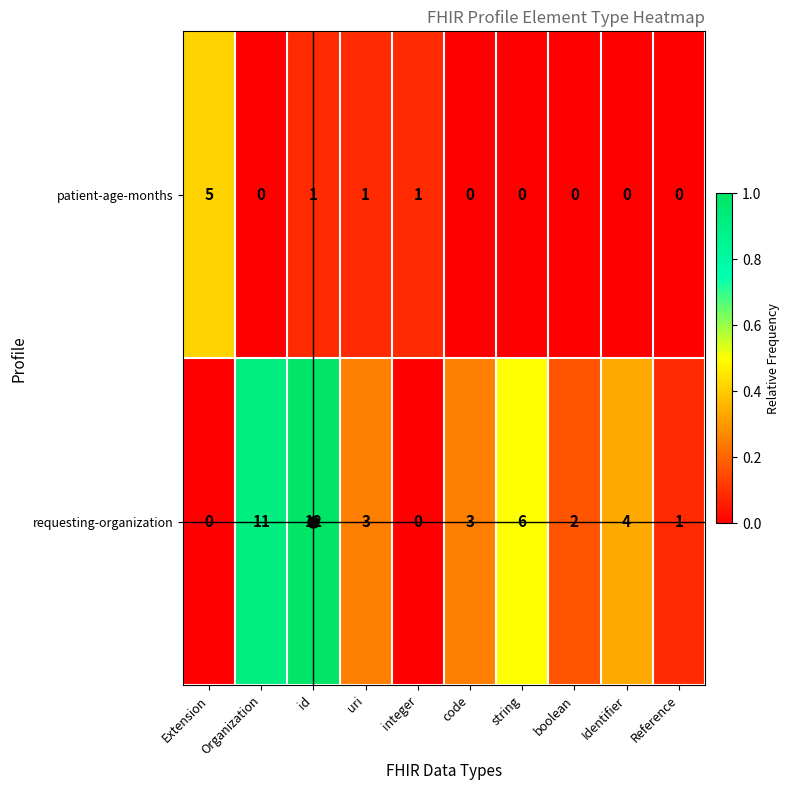

True or false: patient-age-months has a value of 3 at Reference.

False